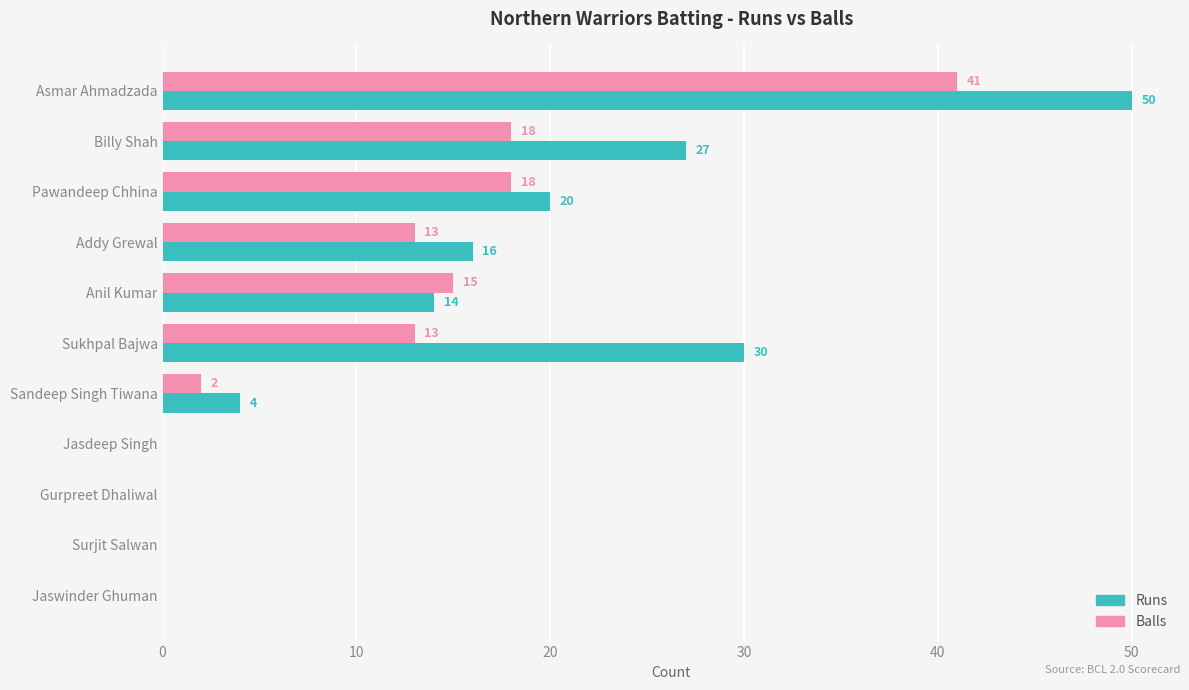

Where is Runs nearest to the value 25?

Billy Shah